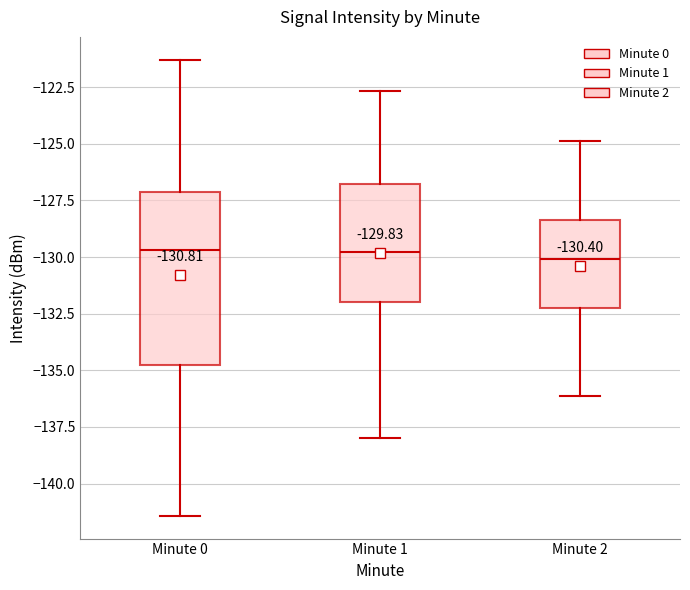

Comparing the boxes themselves (not the whiskers), which one is the tallest?

Minute 0